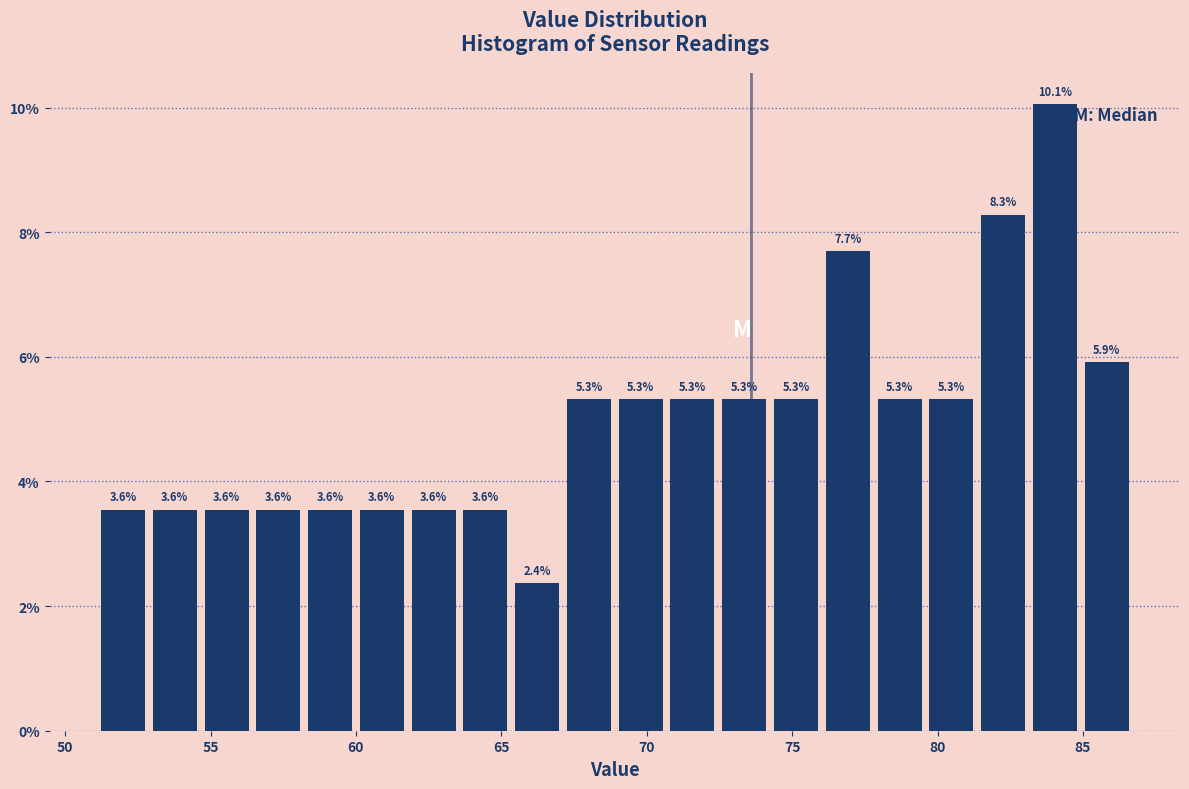

Around what value on the x-axis is the tallest bar? Give the approximate position of its centre, as read against the axis.

84.0